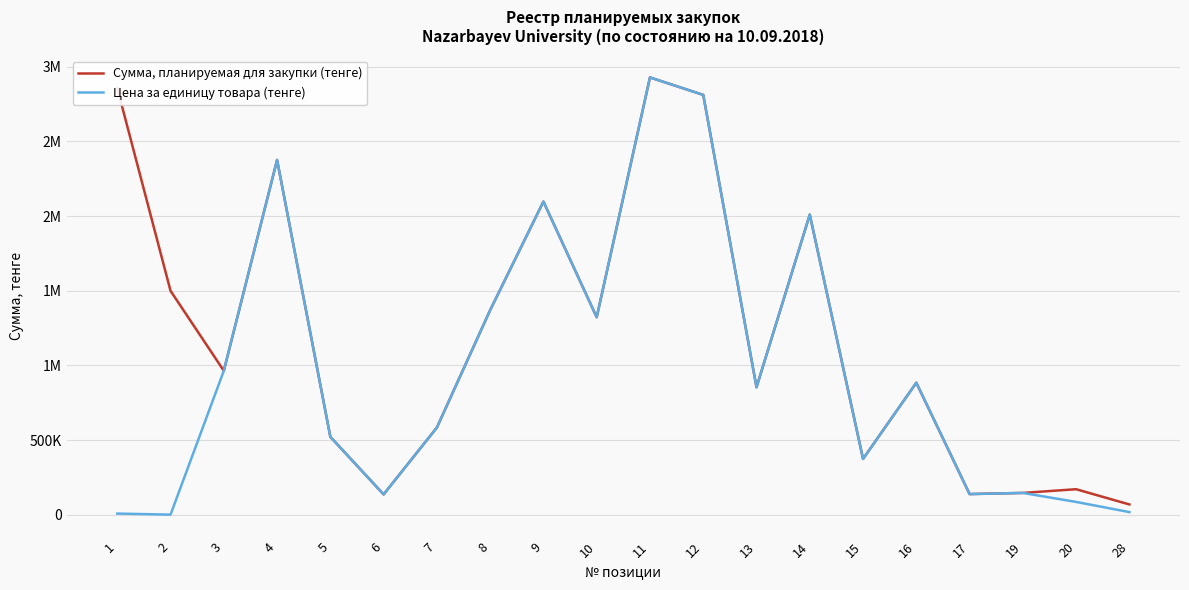

Between 4 and 10, which series saw the biggest shift?

Сумма, планируемая для закупки (тенге)